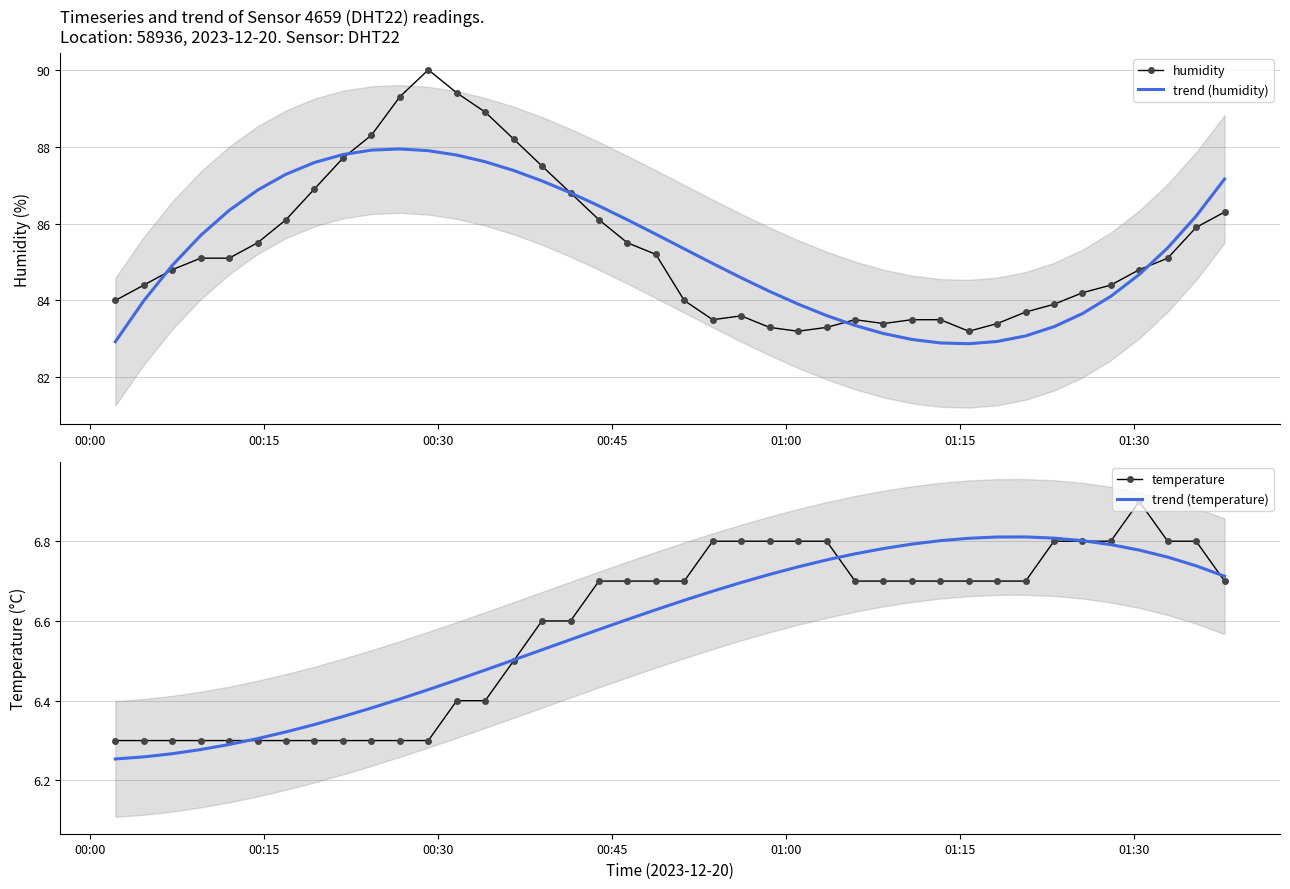

What is the maximum value for humidity?

90.0